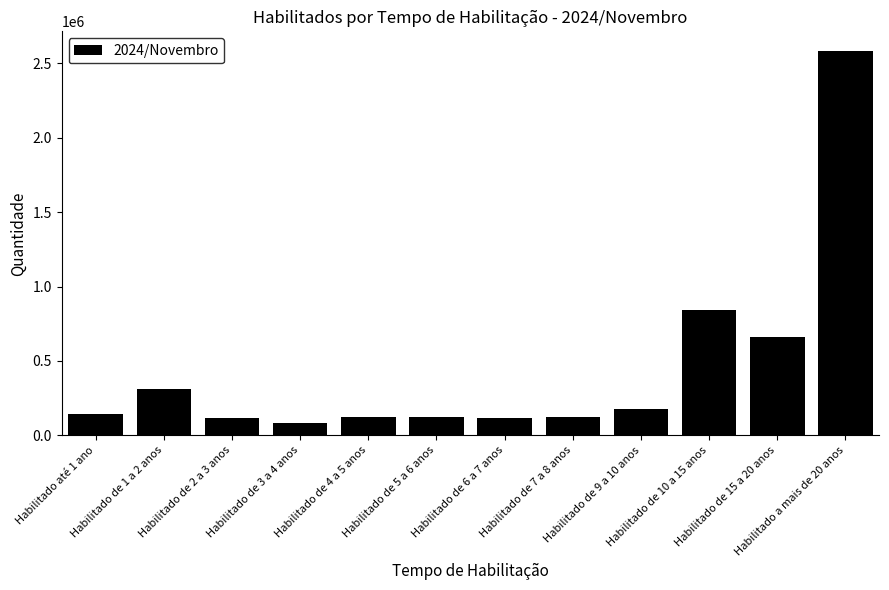

What is the difference between the maximum and minimum values?

2504651